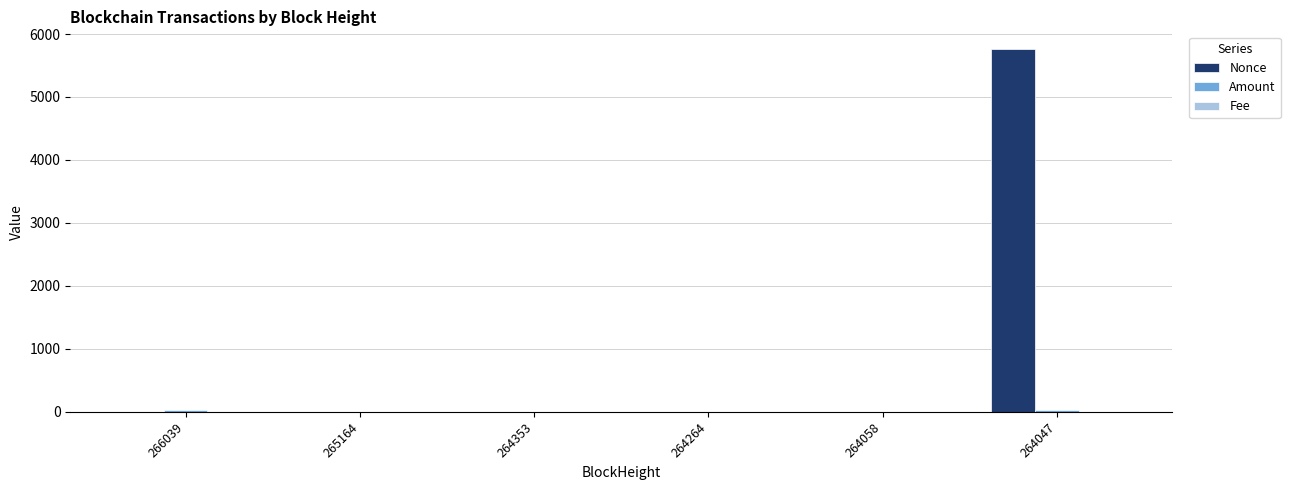

How many series are shown in this chart?

3